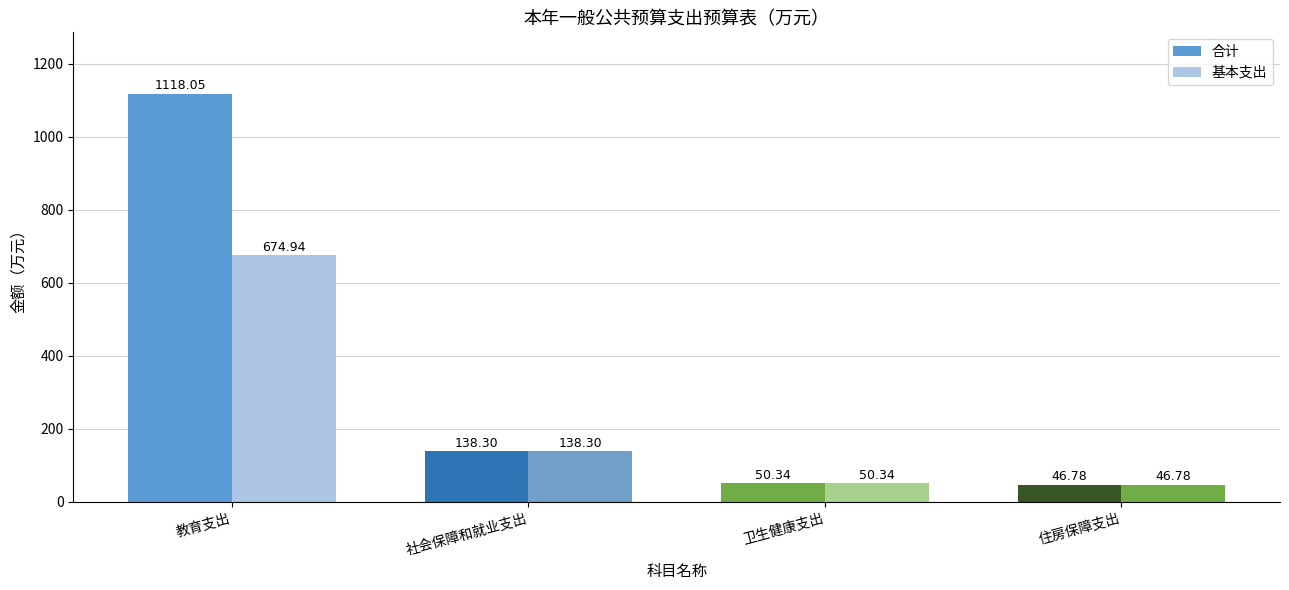

What is the value of the 基本支出 bar at the 2nd from the left?

138.3